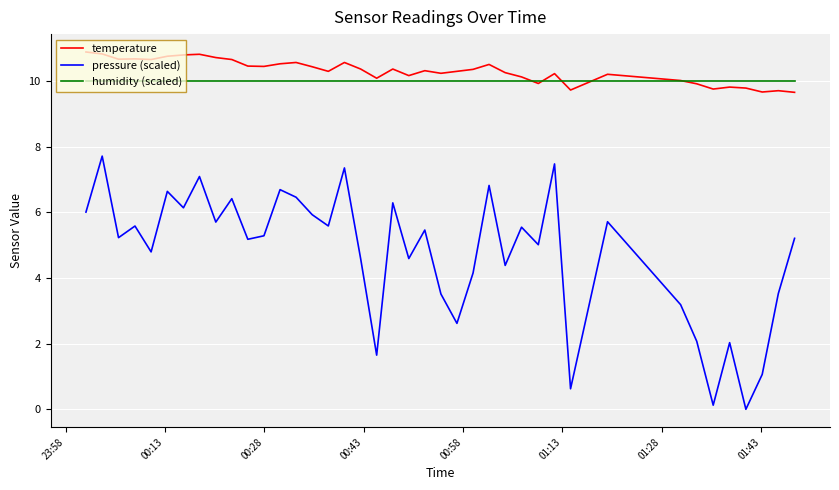

True or false: humidity (scaled) and pressure (scaled) cross at least once.

False